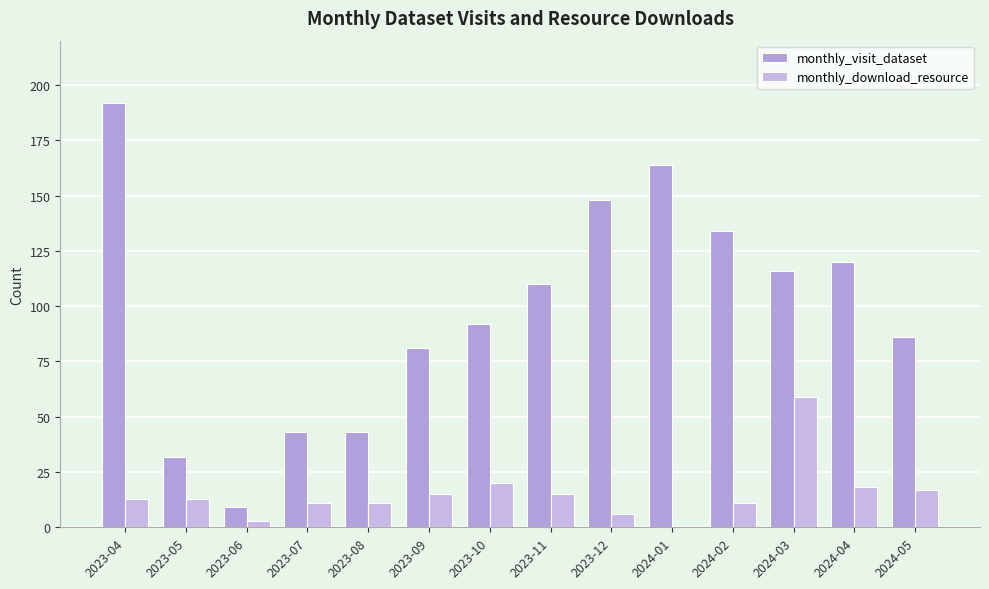

Count the number of categories in the chart.

14